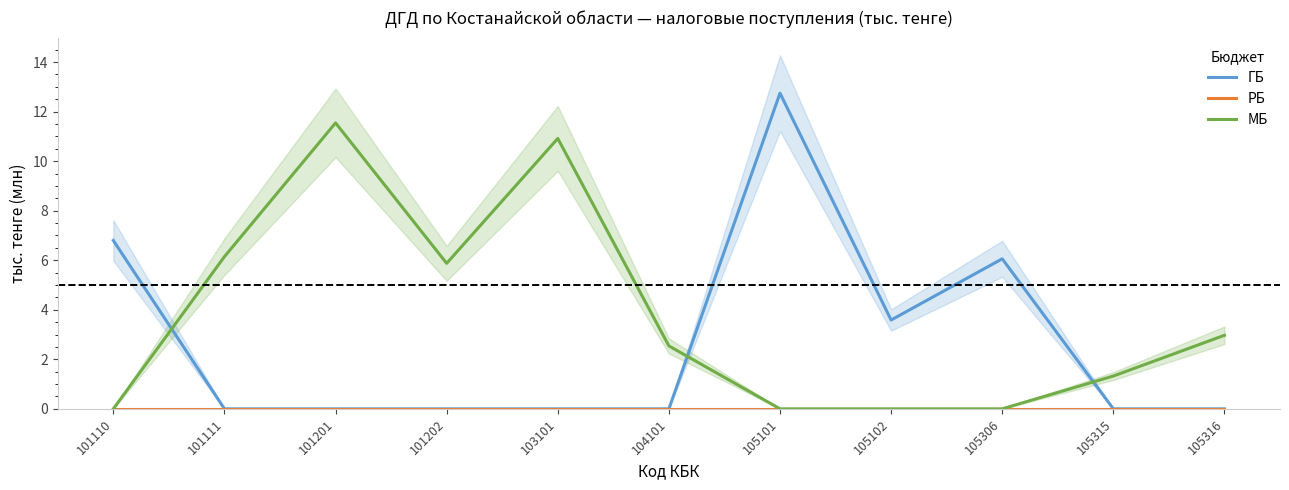

True or false: ГБ has a value of 9.4 at 105306.

False